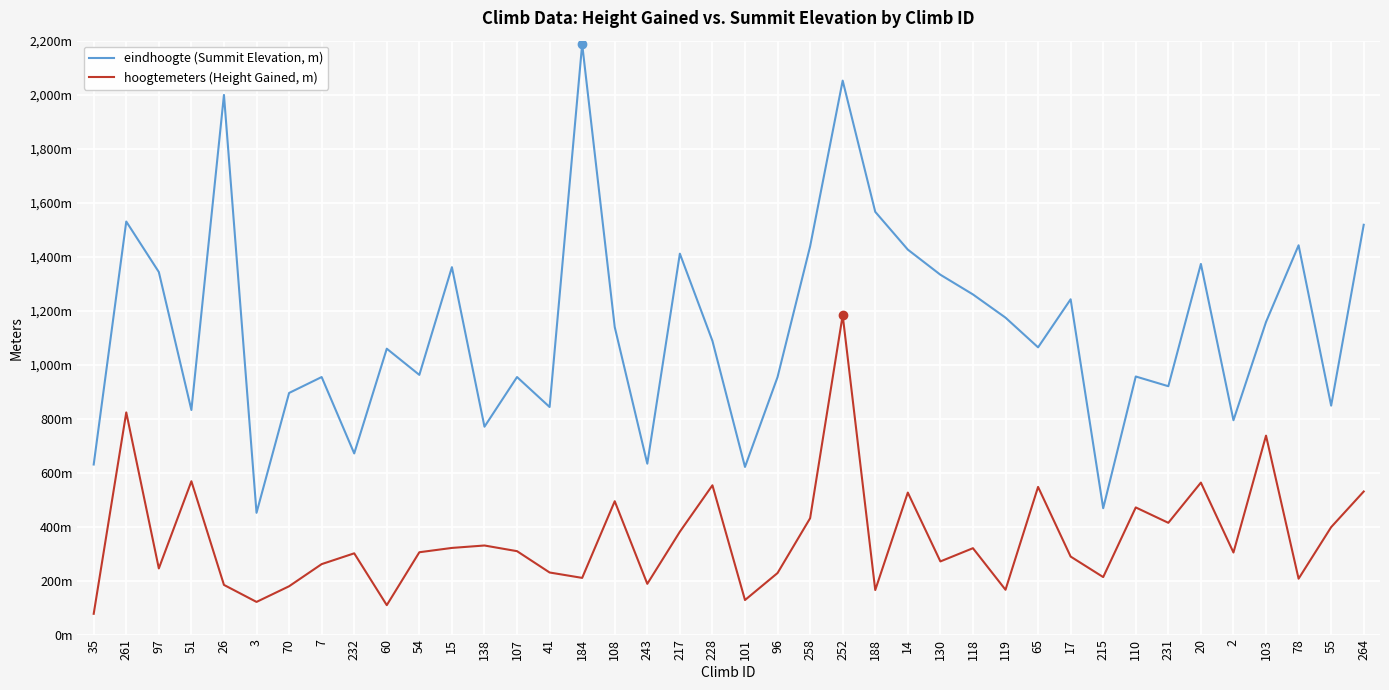

What are all the series names shown in the legend?

eindhoogte (Summit Elevation, m), hoogtemeters (Height Gained, m)